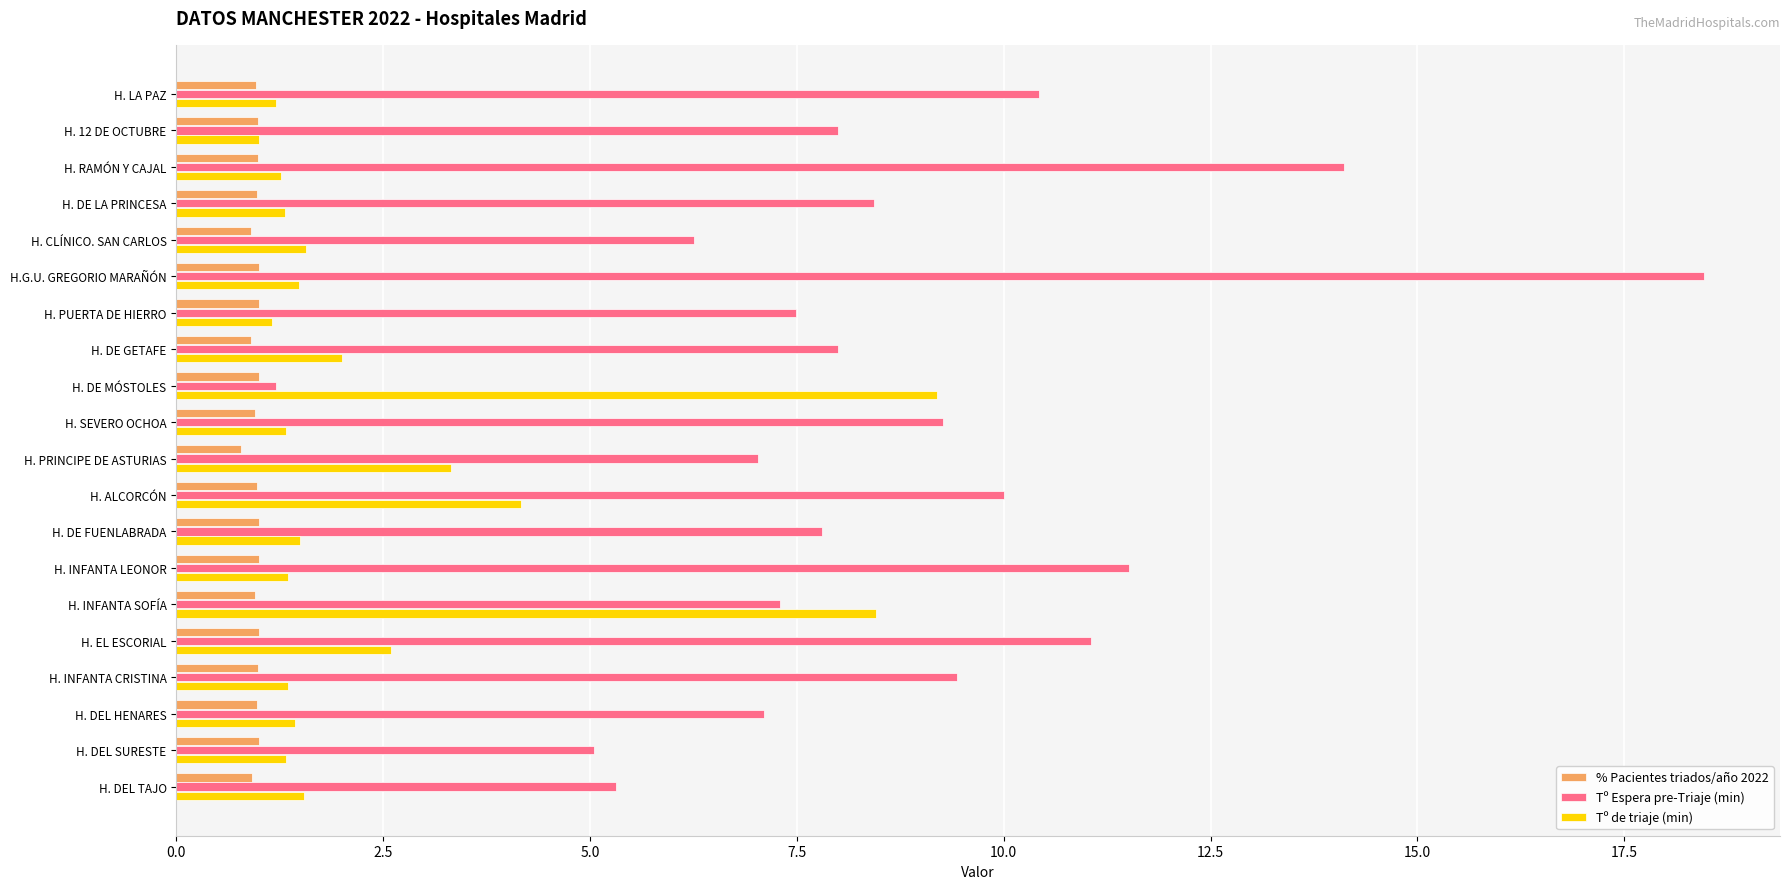

Rank the series by their average value, from lowest to highest.

% Pacientes triados/año 2022, Tº de triaje (min), Tº Espera pre-Triaje (min)